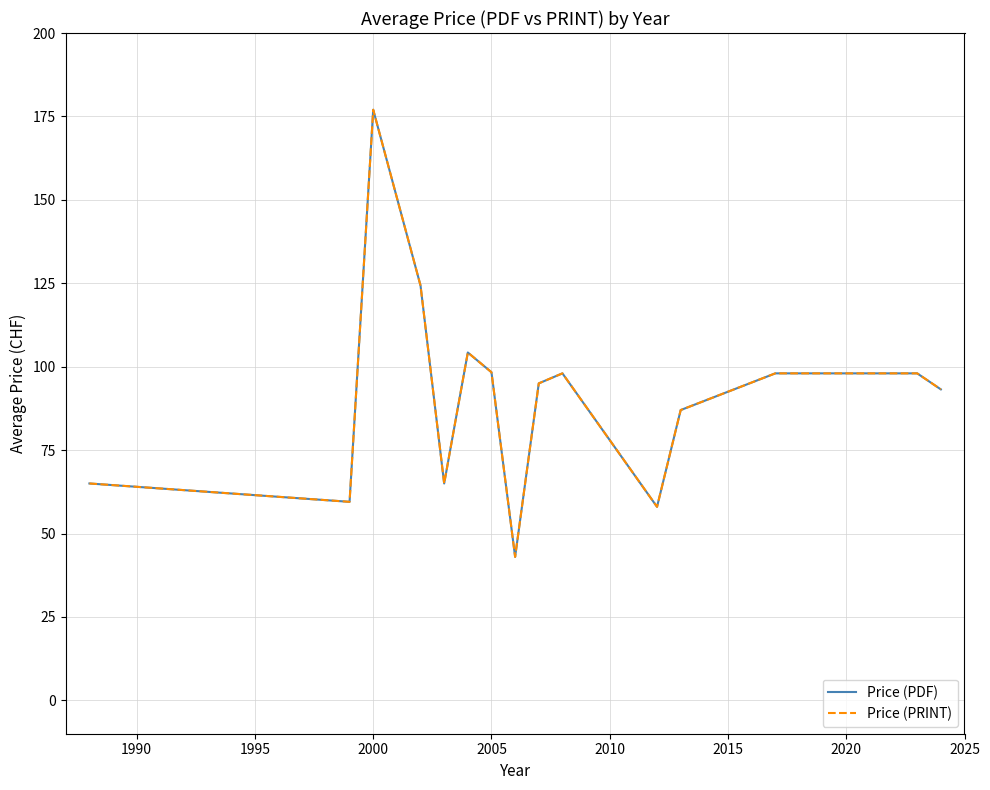

Does the chart have visible grid lines?

Yes